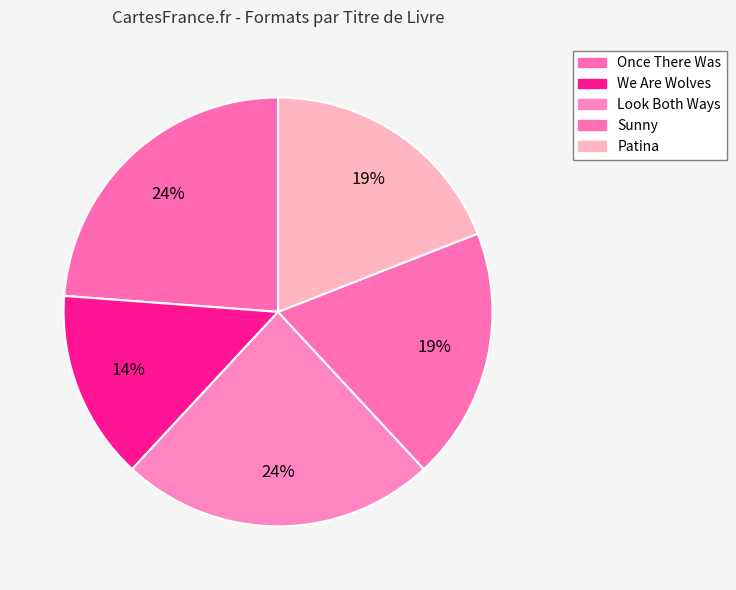

Which slice is the largest?

Once There Was